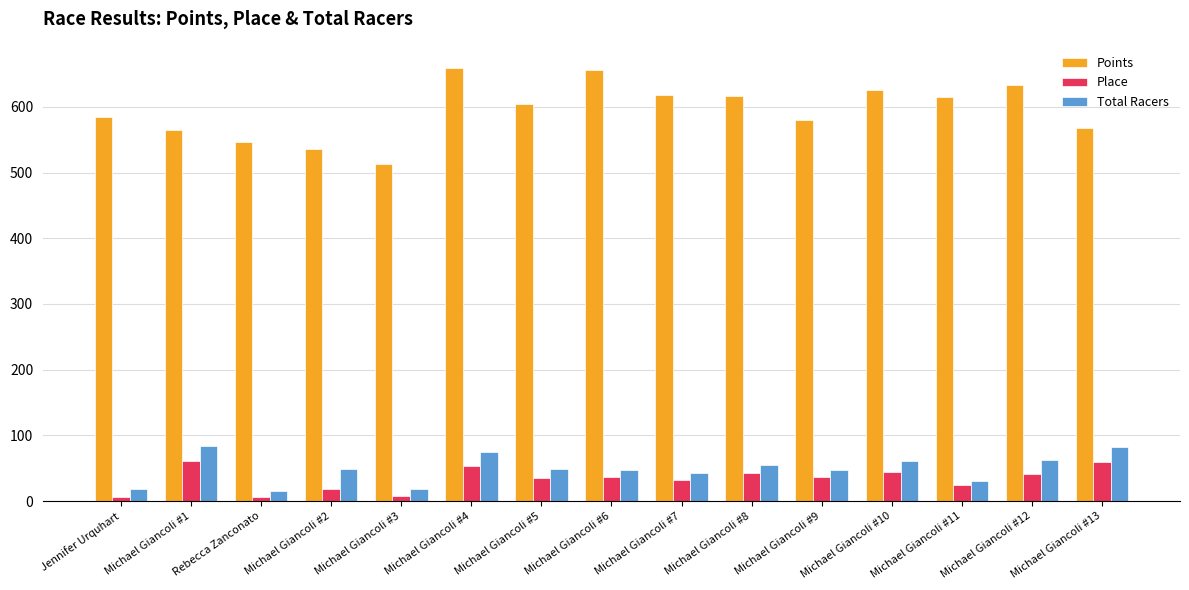

What is the highest value of the Points series?

659.9